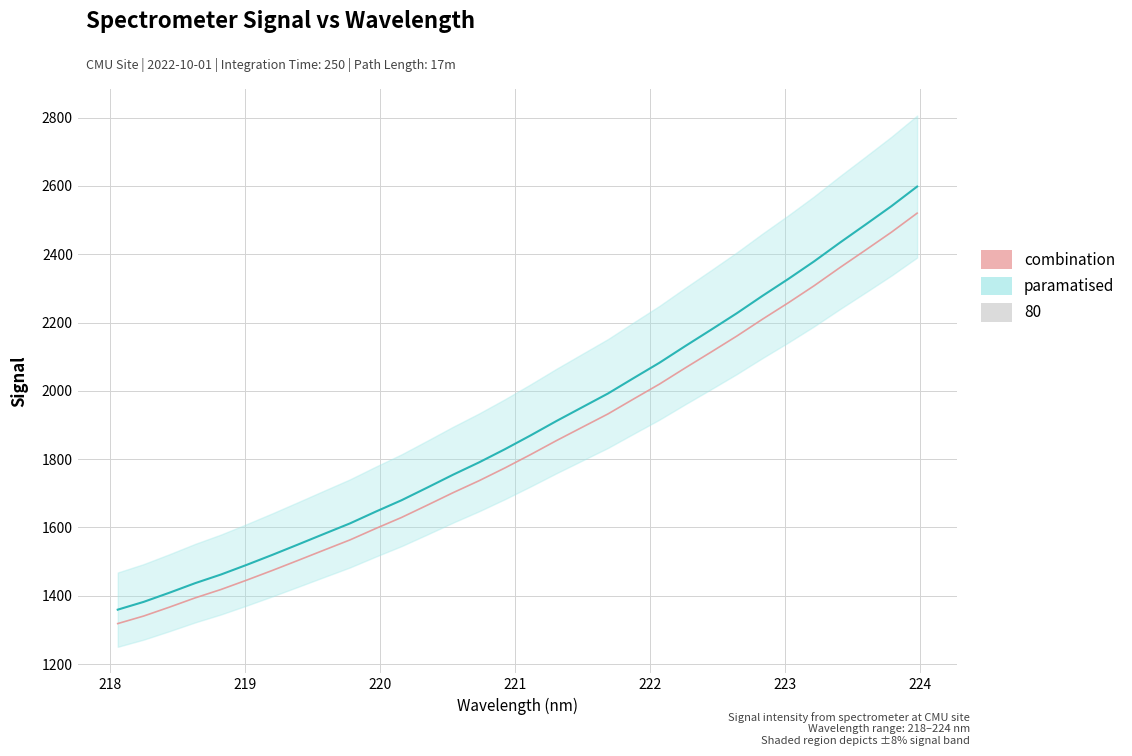

What is the difference between the second highest and minimum values in the combination series?

1146.0